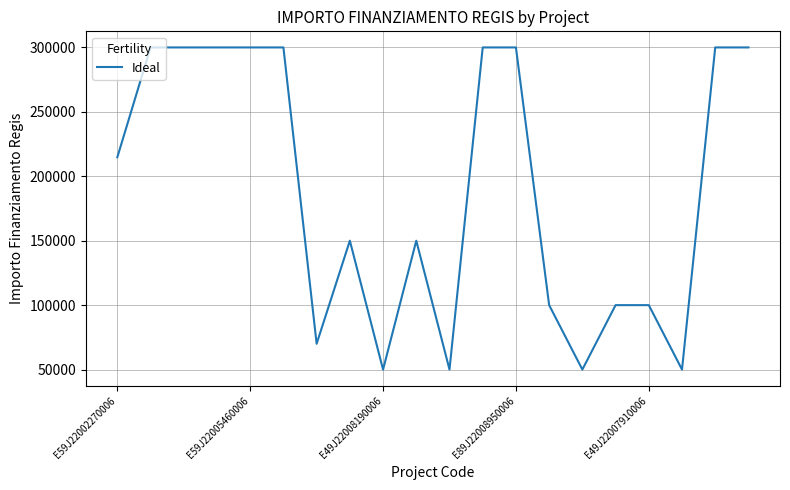

What is the smallest value displayed?

50000